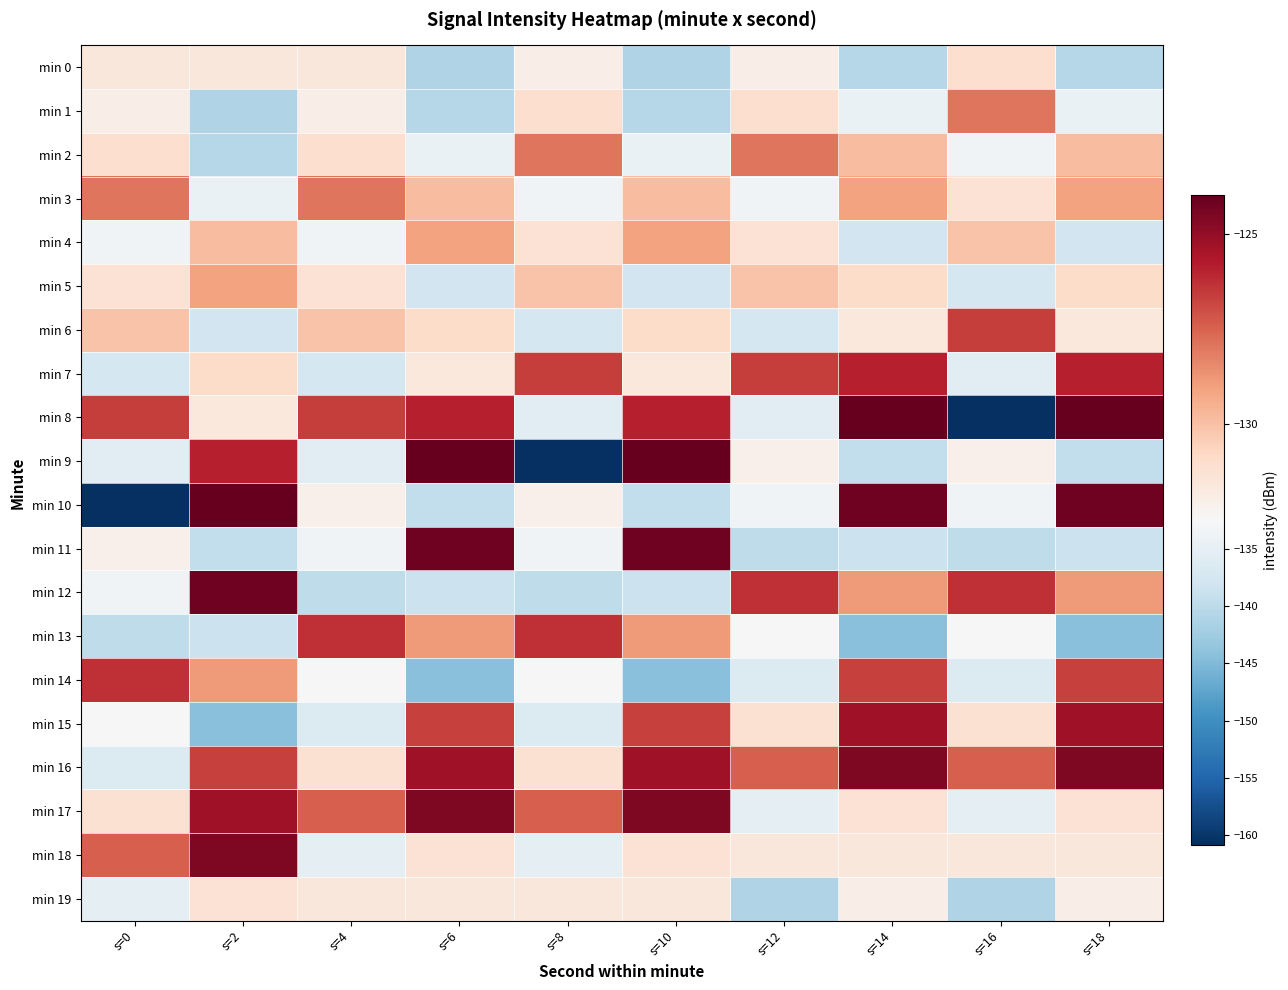

Which series has the largest range (max minus min)?

min 8